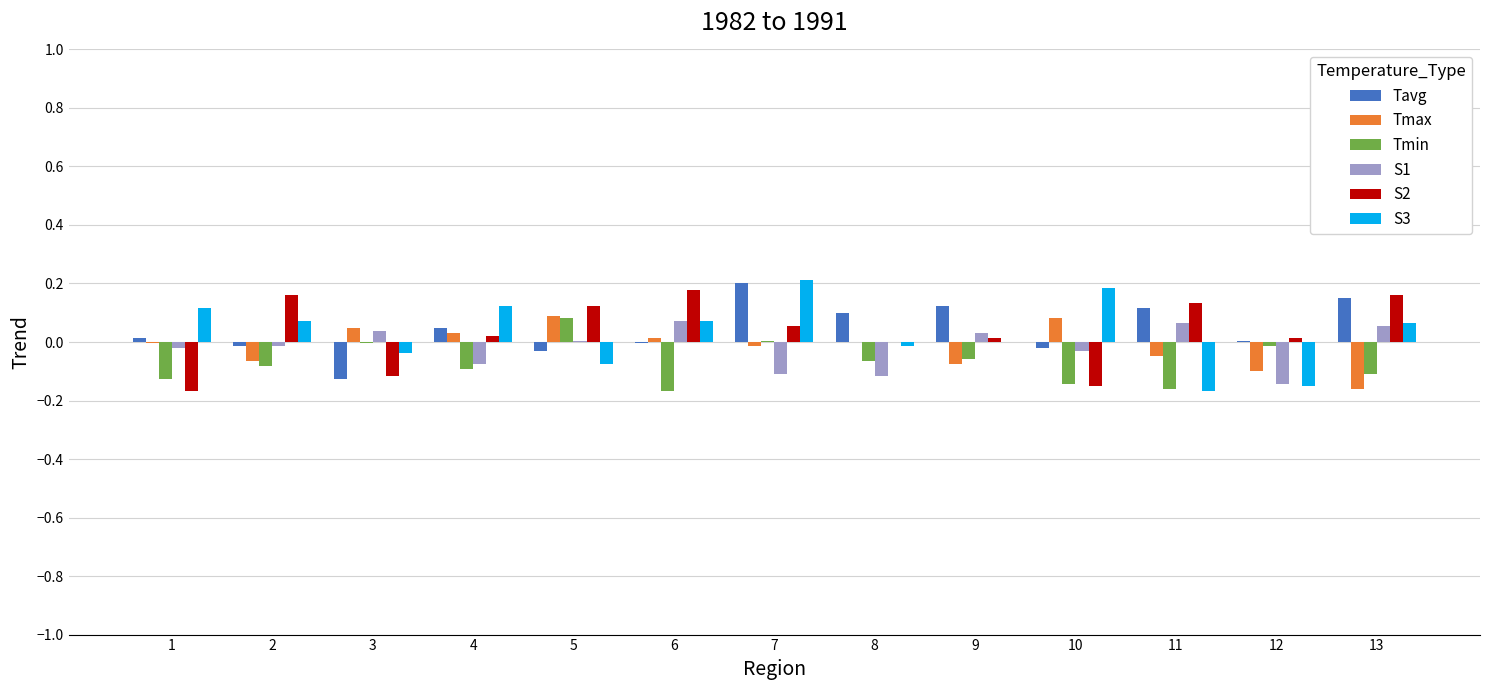

The S2 series shows 0.2 at 5. True or false?

False